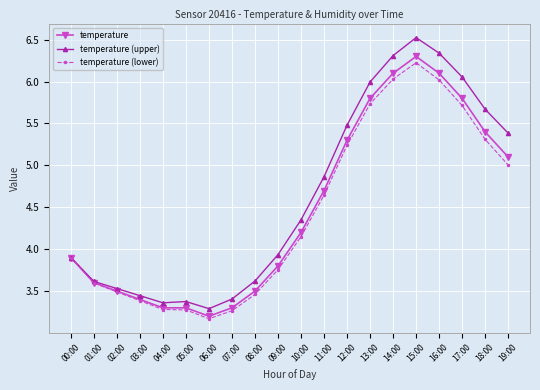

At 12:00, list the series in order from largest to smallest.

temperature (upper), temperature, temperature (lower)